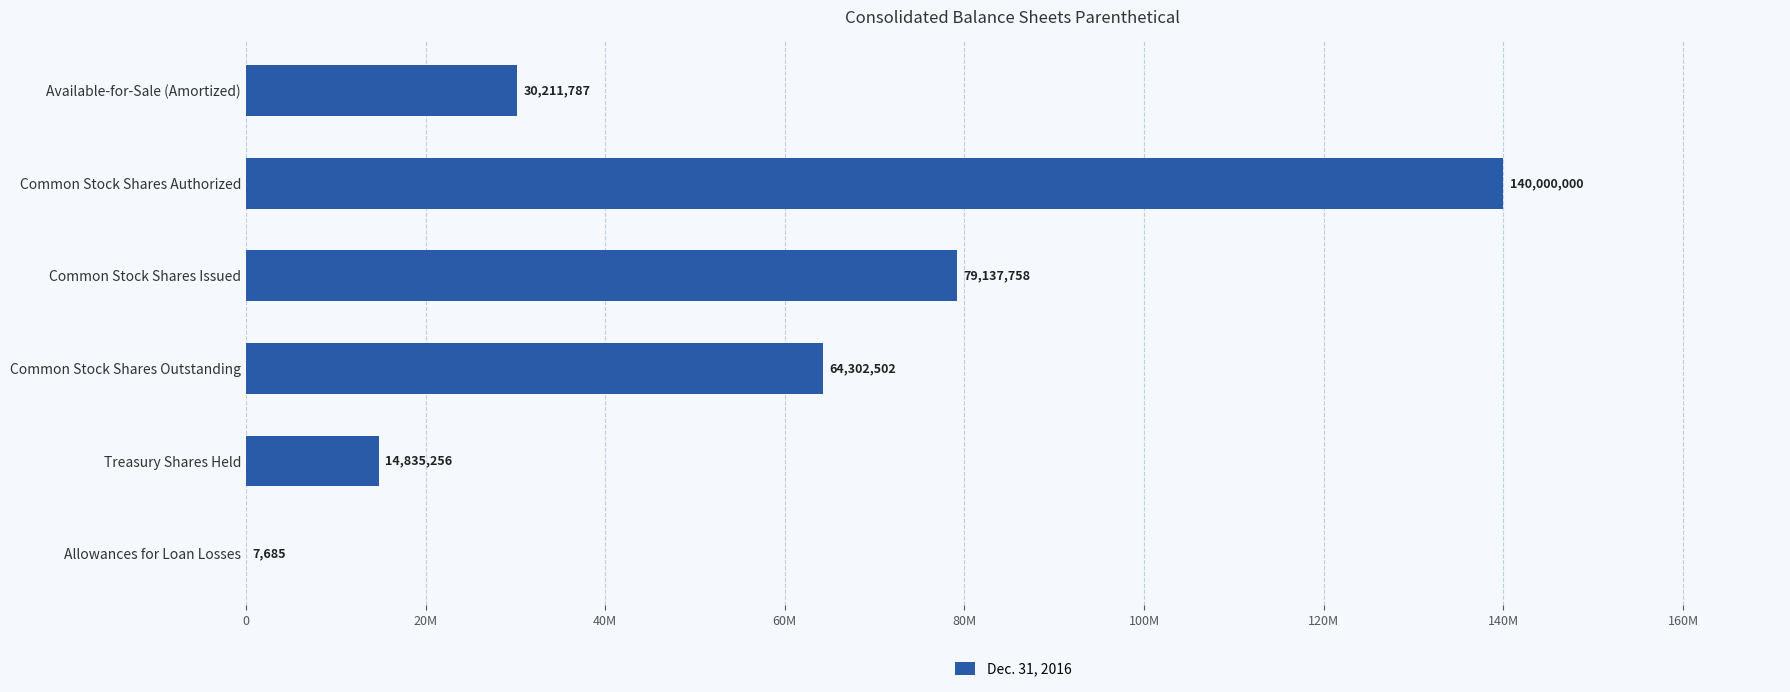

Are the bars horizontal?

Yes